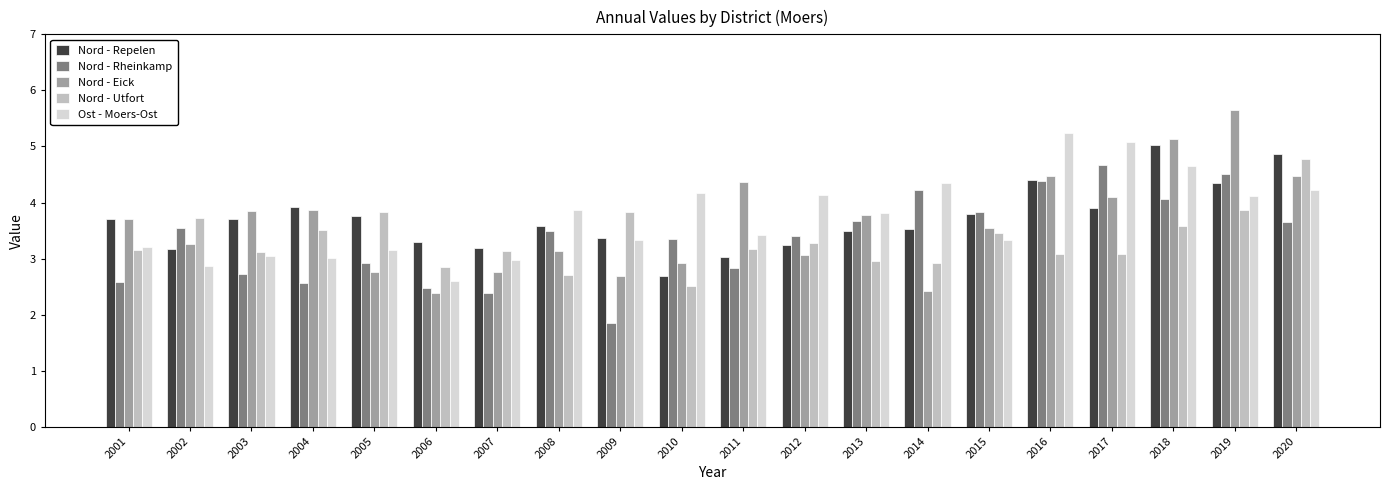

What is the difference between the Ost - Moers-Ost values at 2010 and 2006?

1.6